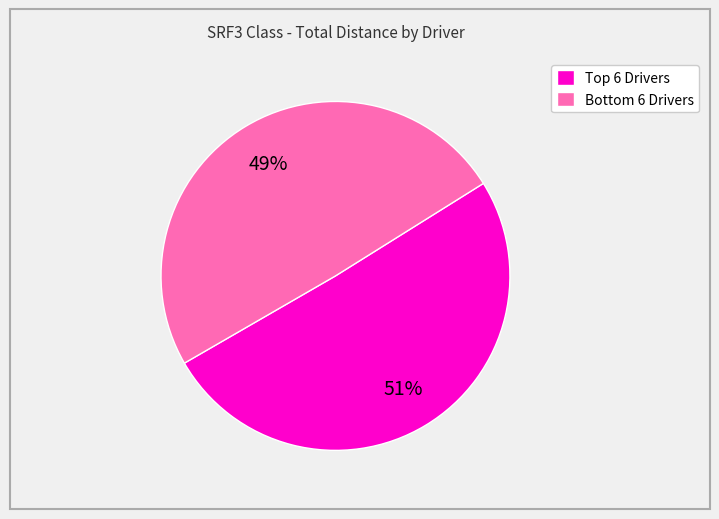

To the nearest percent, what is the average slice percentage?

50%